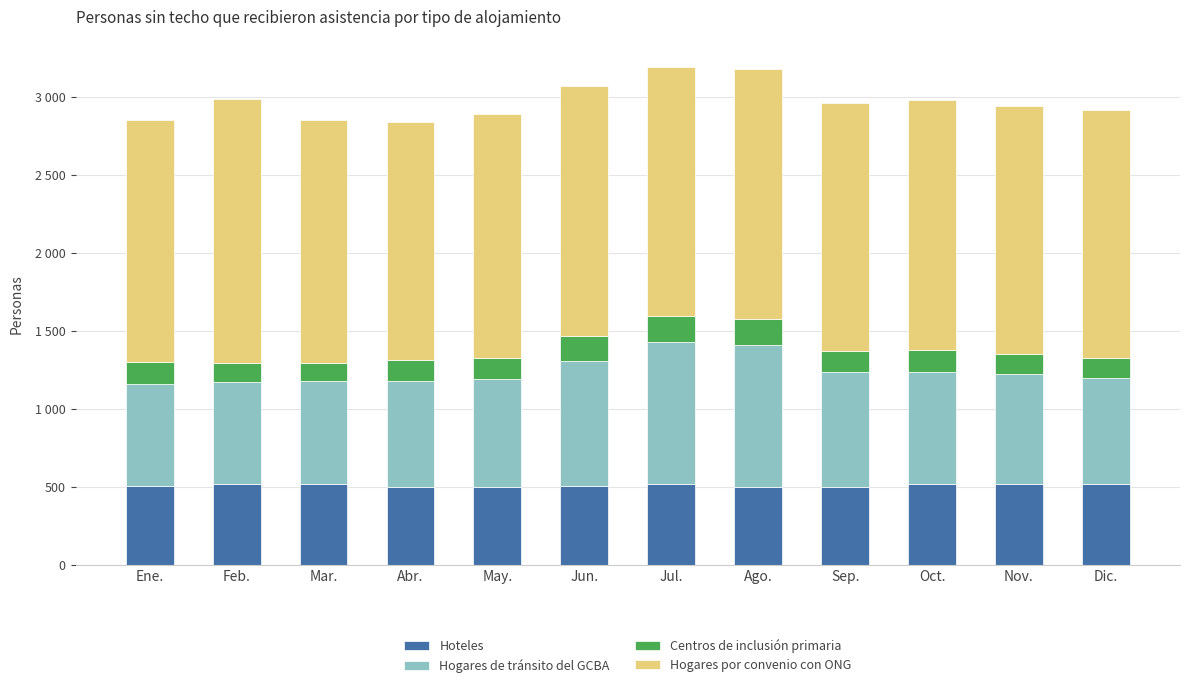

Which series has the widest spread of values?

Hogares de tránsito del GCBA